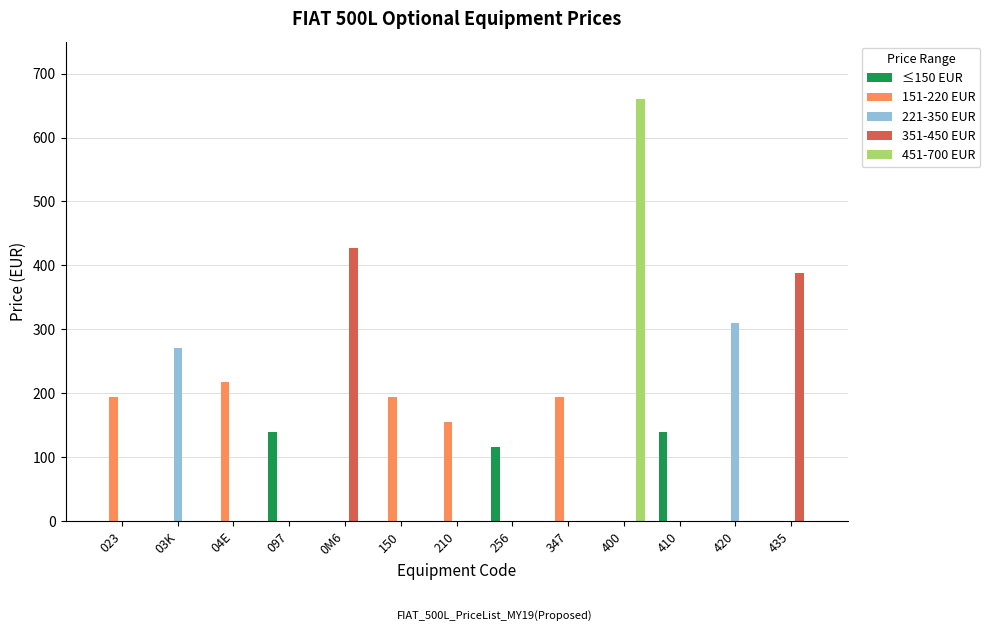

Reading right to left, list all the values displayed in this chart.

≤150 EUR: 435=0.0	420=0.0	410=139.8	400=0.0	347=0.0	256=116.5	210=0.0	150=0.0	0M6=0.0	097=139.8	04E=0.0	03K=0.0	023=0.0
151-220 EUR: 435=0.0	420=0.0	410=0.0	400=0.0	347=194.1	256=0.0	210=155.3	150=194.1	0M6=0.0	097=0.0	04E=217.4	03K=0.0	023=194.1
221-350 EUR: 435=0.0	420=310.6	410=0.0	400=0.0	347=0.0	256=0.0	210=0.0	150=0.0	0M6=0.0	097=0.0	04E=0.0	03K=271.7	023=0.0
351-450 EUR: 435=388.2	420=0.0	410=0.0	400=0.0	347=0.0	256=0.0	210=0.0	150=0.0	0M6=427.0	097=0.0	04E=0.0	03K=0.0	023=0.0
451-700 EUR: 435=0.0	420=0.0	410=0.0	400=659.9	347=0.0	256=0.0	210=0.0	150=0.0	0M6=0.0	097=0.0	04E=0.0	03K=0.0	023=0.0